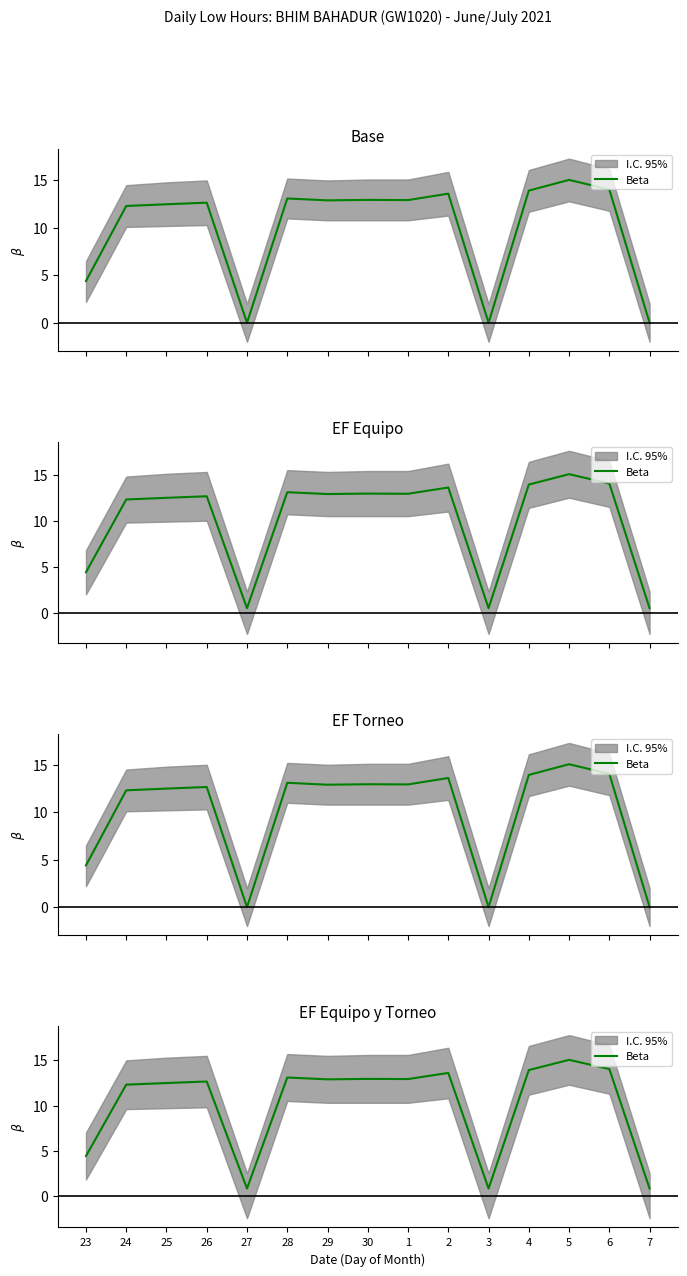

What position from the left is 27?

5